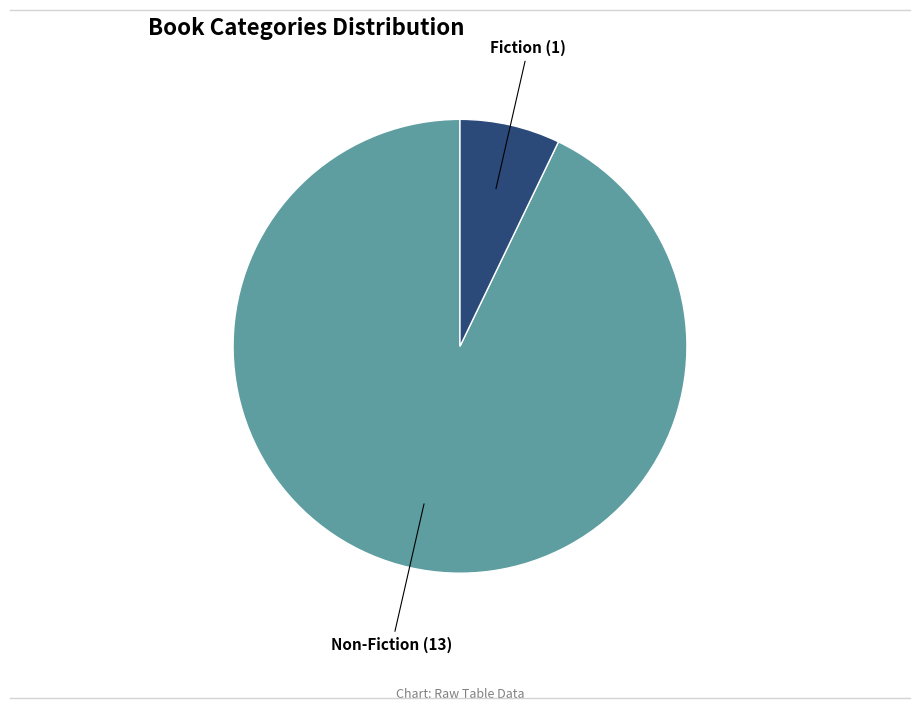

Is the sum of Fiction and Non-Fiction greater than half?

Yes